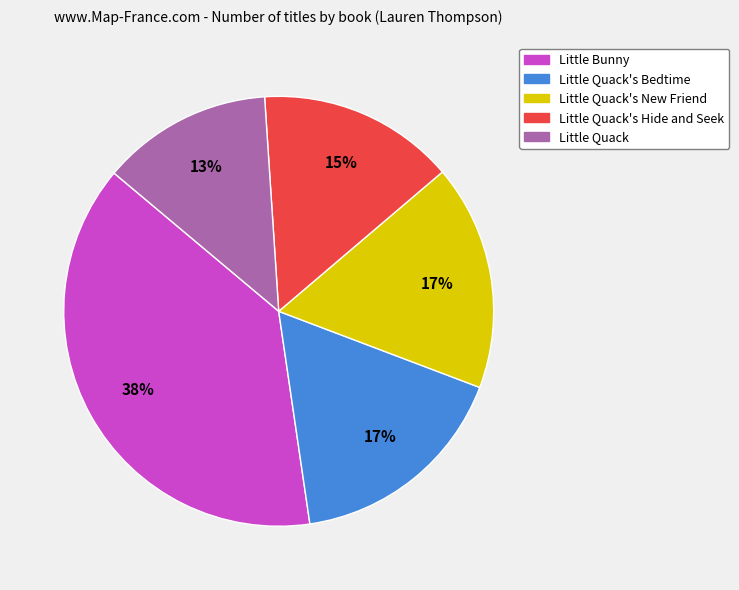

True or false: Little Quack's New Friend accounts for 17% of the total.

True